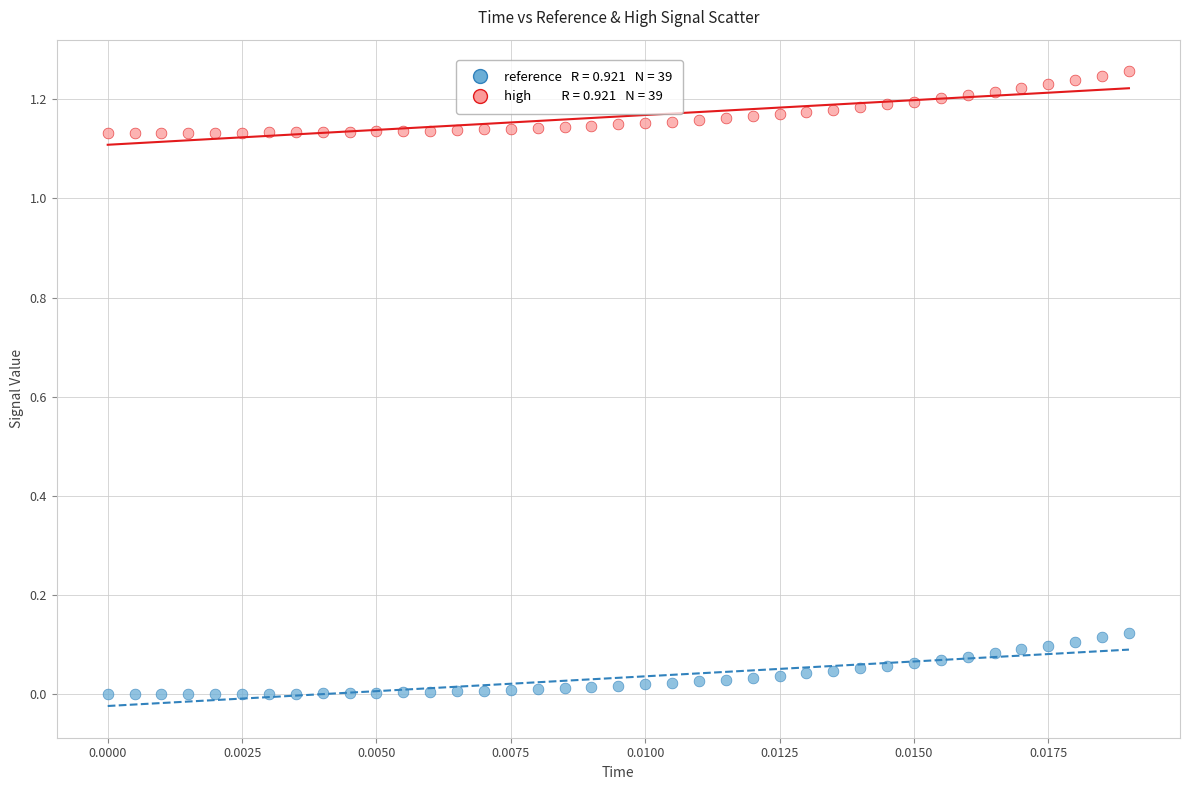

How many points are shown in the scatter plot?

78